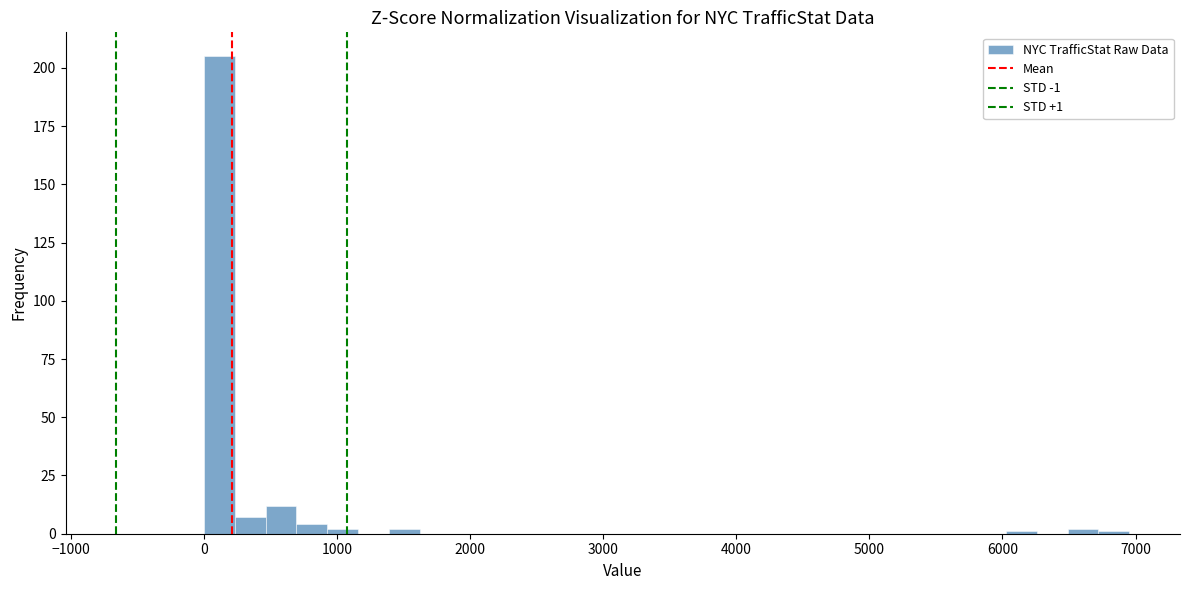

Around what value on the x-axis is the tallest bar? Give the approximate position of its centre, as read against the axis.

100